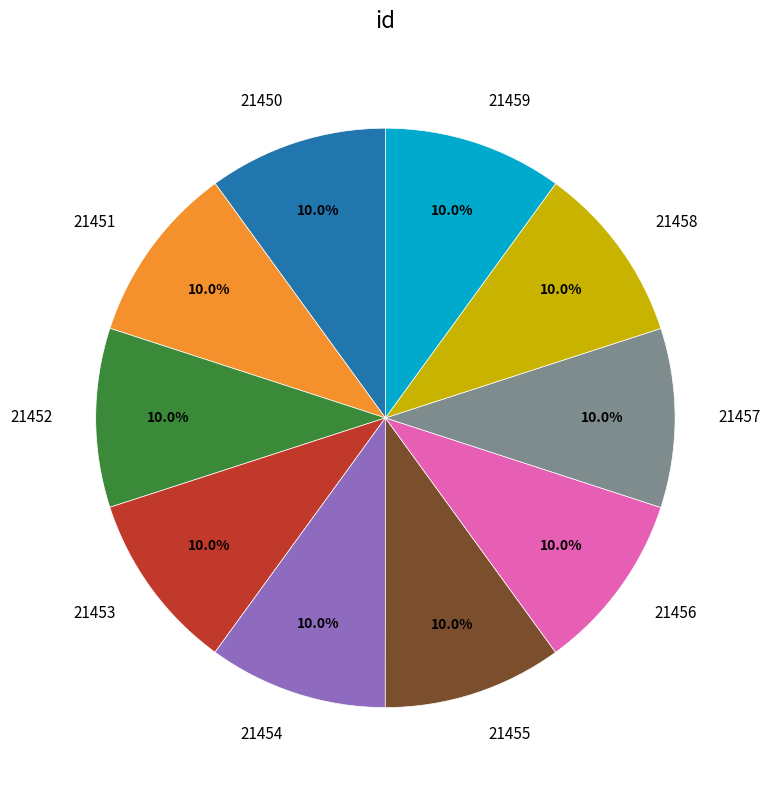

The 21457 slice represents 17% of the pie. True or false?

False